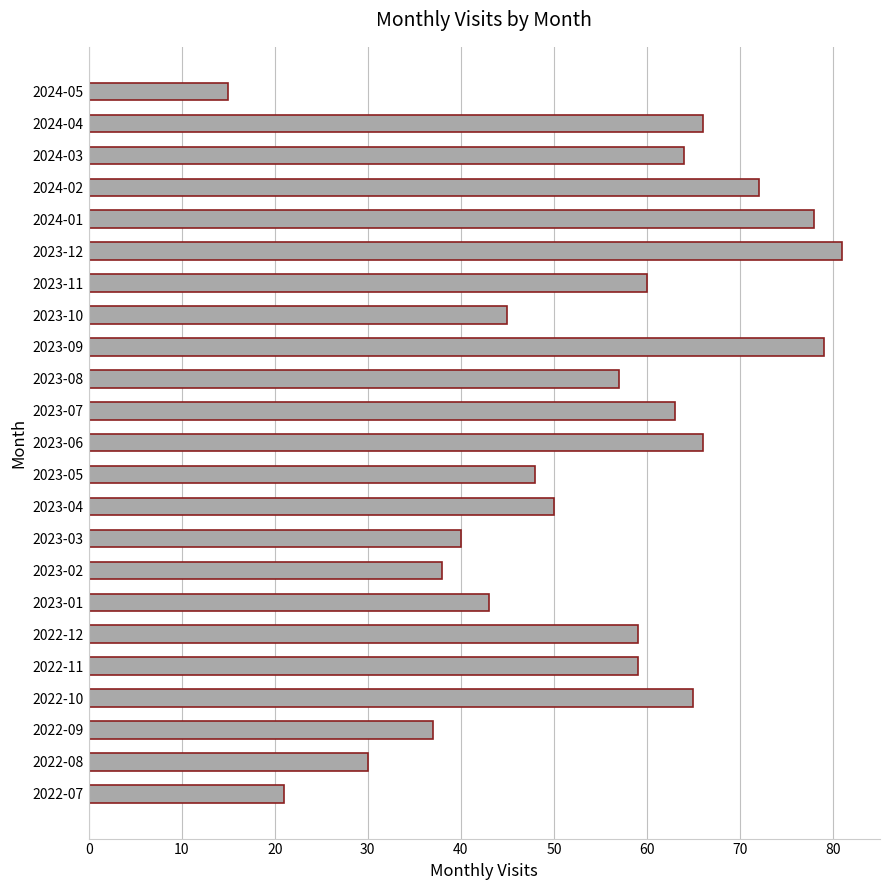

How many categories are shown in the chart?

23